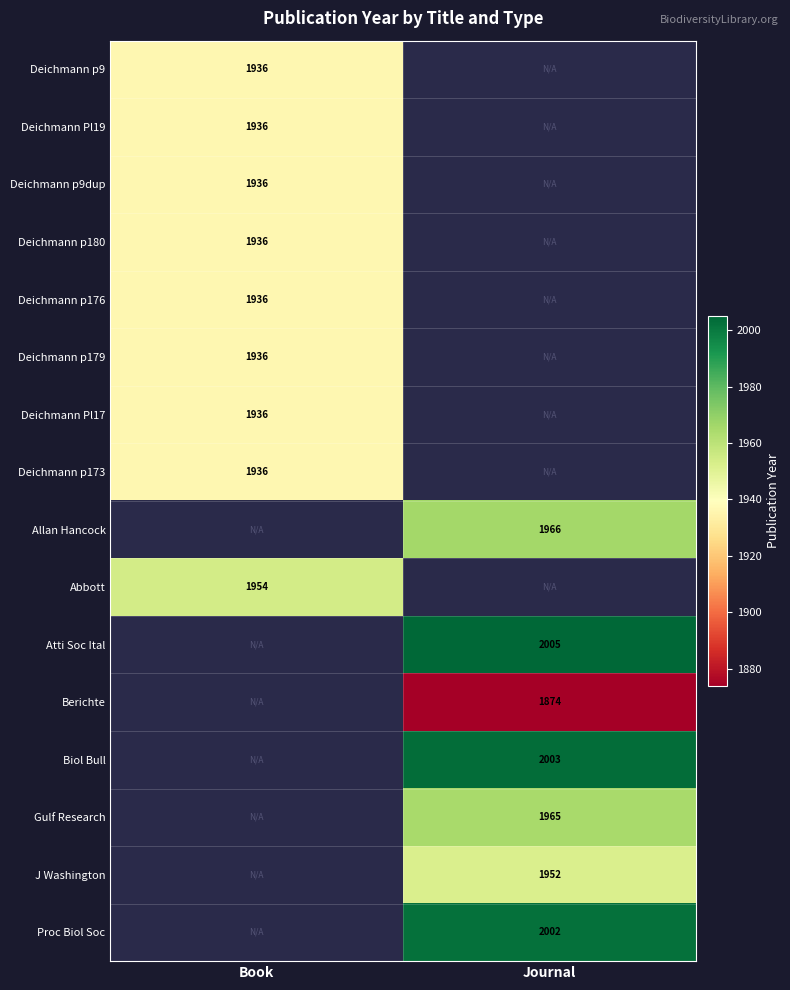

Is the value of Berichte at Journal greater than the value of Abbott at Book?

No